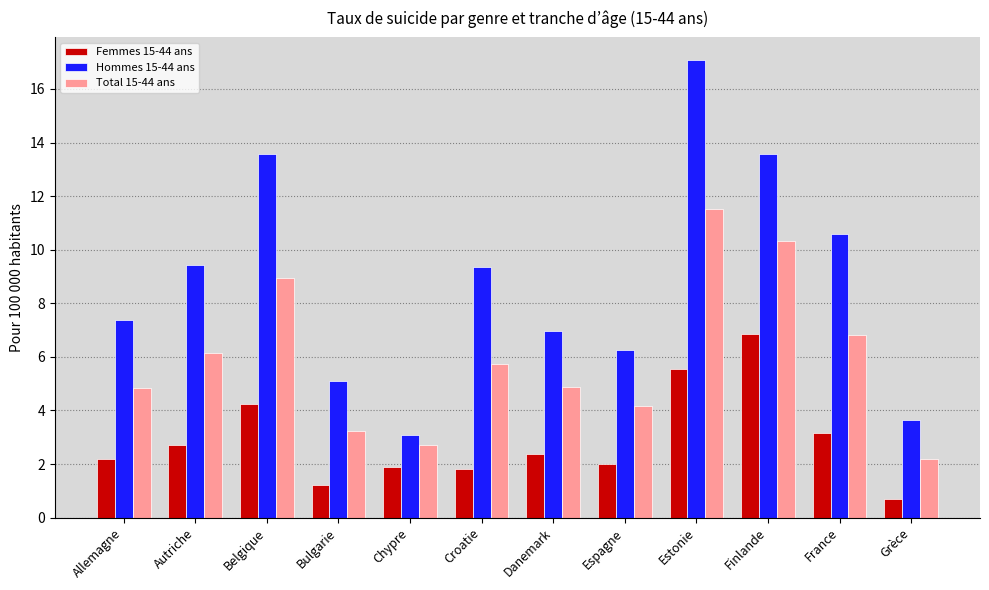

The value of Total 15-44 ans at Estonie is 17.4. True or false?

False